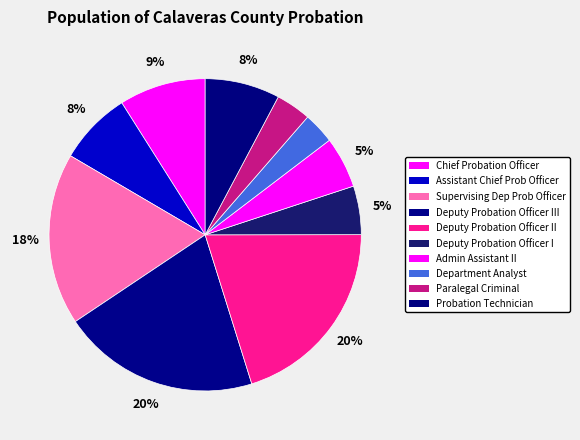

Is there a majority slice in this chart?

No